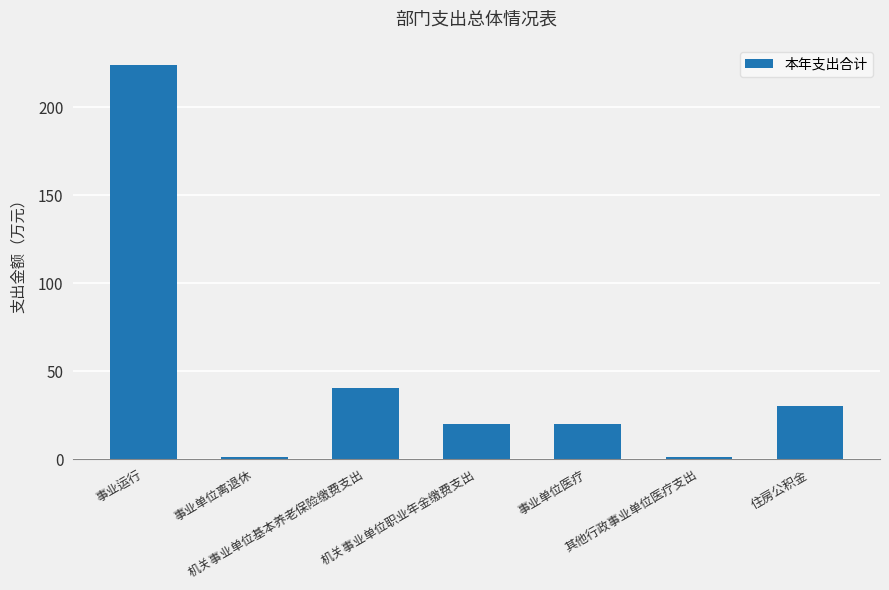

Does the chart contain stacked bars?

No